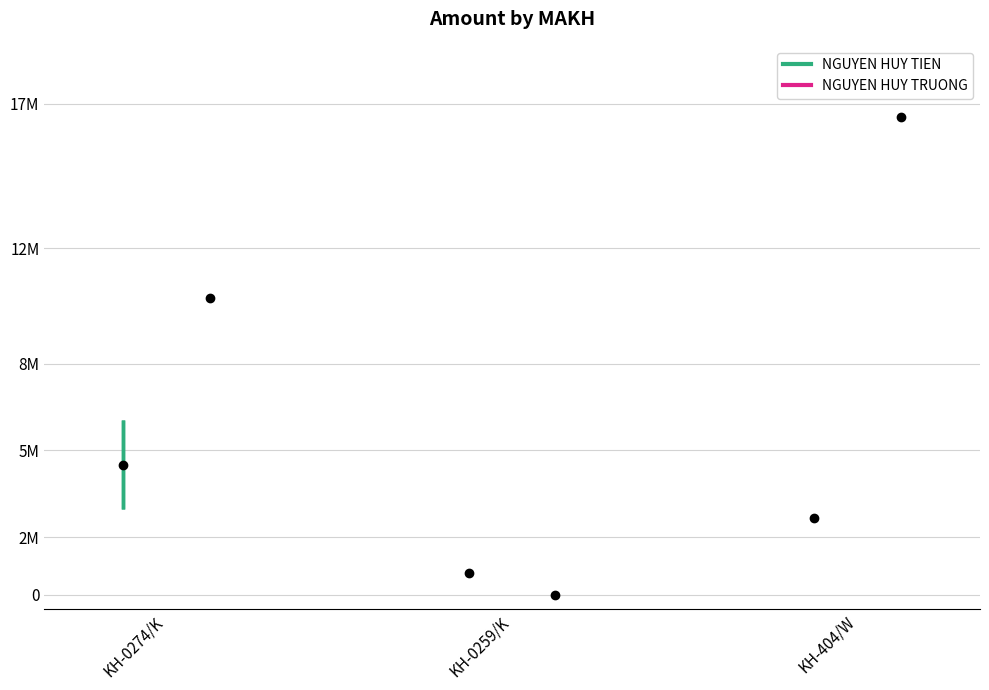

Rank the series by their average value, from lowest to highest.

NGUYEN HUY TIEN, NGUYEN HUY TRUONG